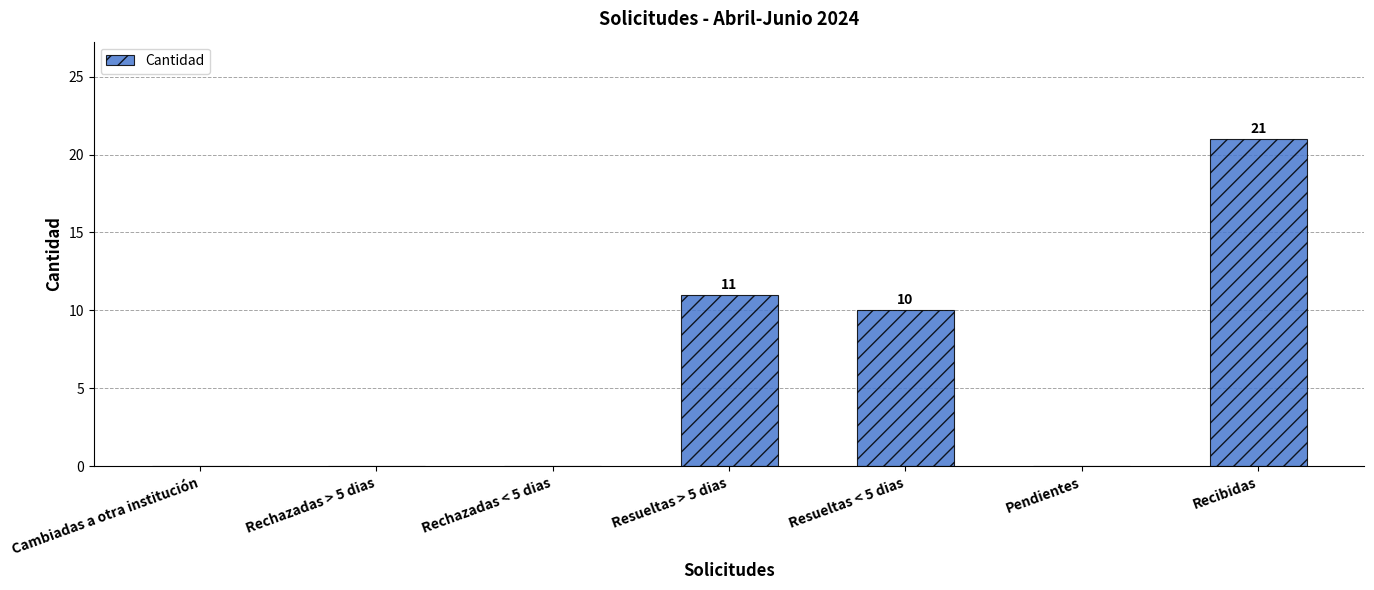

How many distinct data groups are displayed?

1